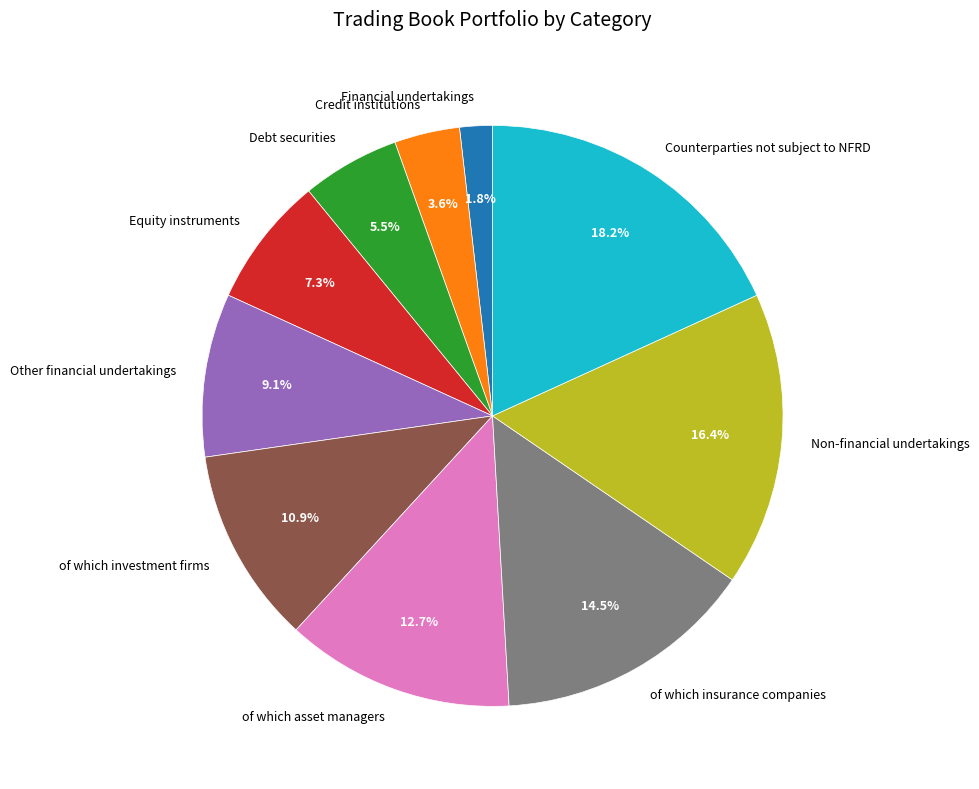

Approximately how many times larger is the value at of which investment firms compared to Other financial undertakings?

1.2